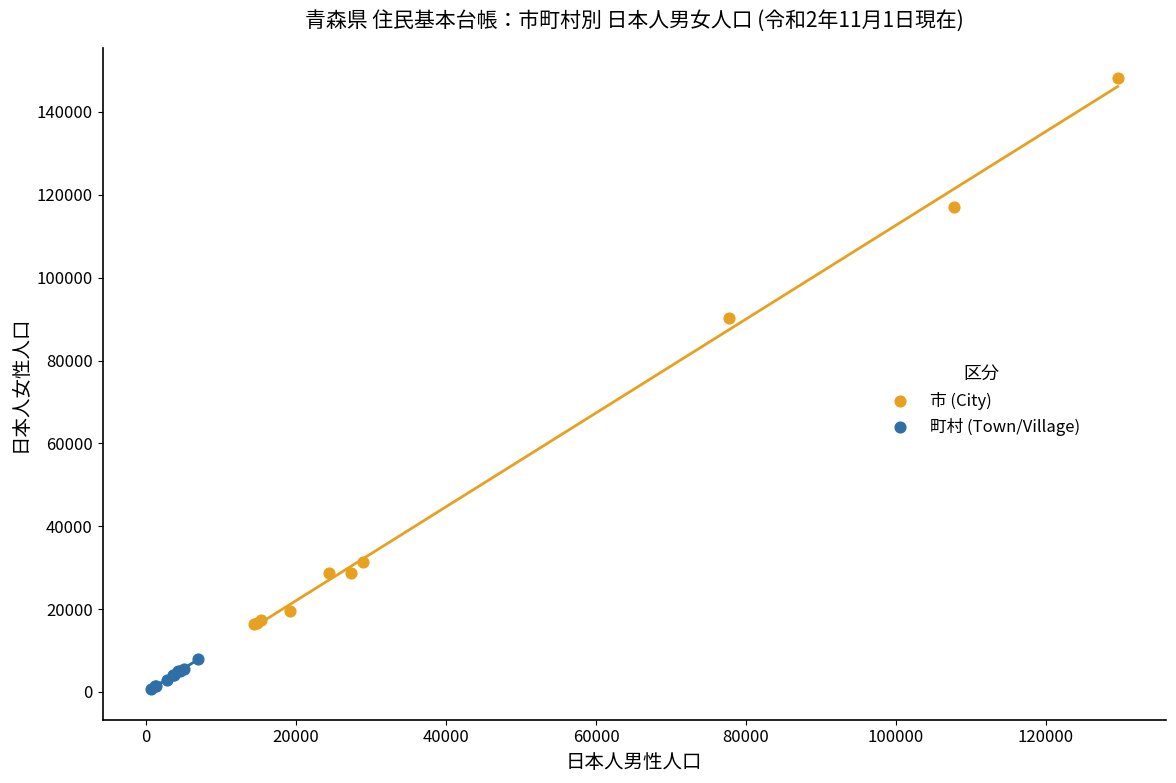

Which series contains the lowest Y value?

町村 (Town/Village)